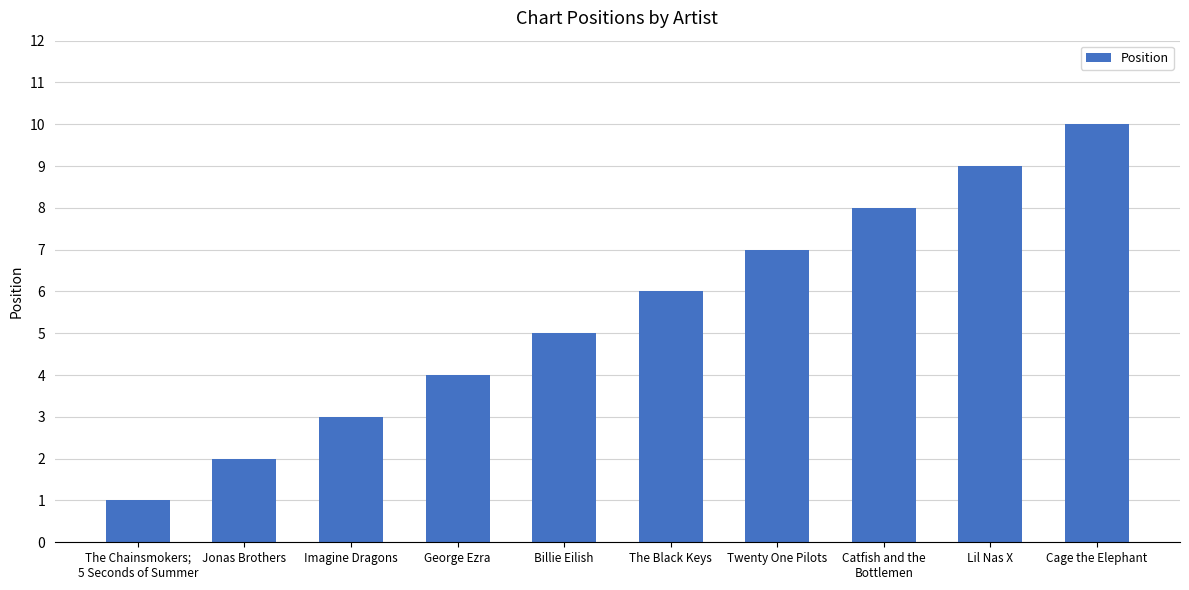

What is the average value?

6